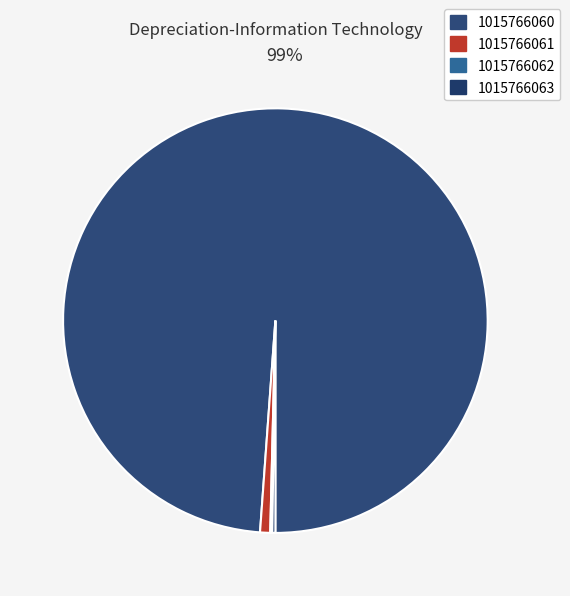

What percentage is the 1015766060 slice, to the nearest percent?

99%